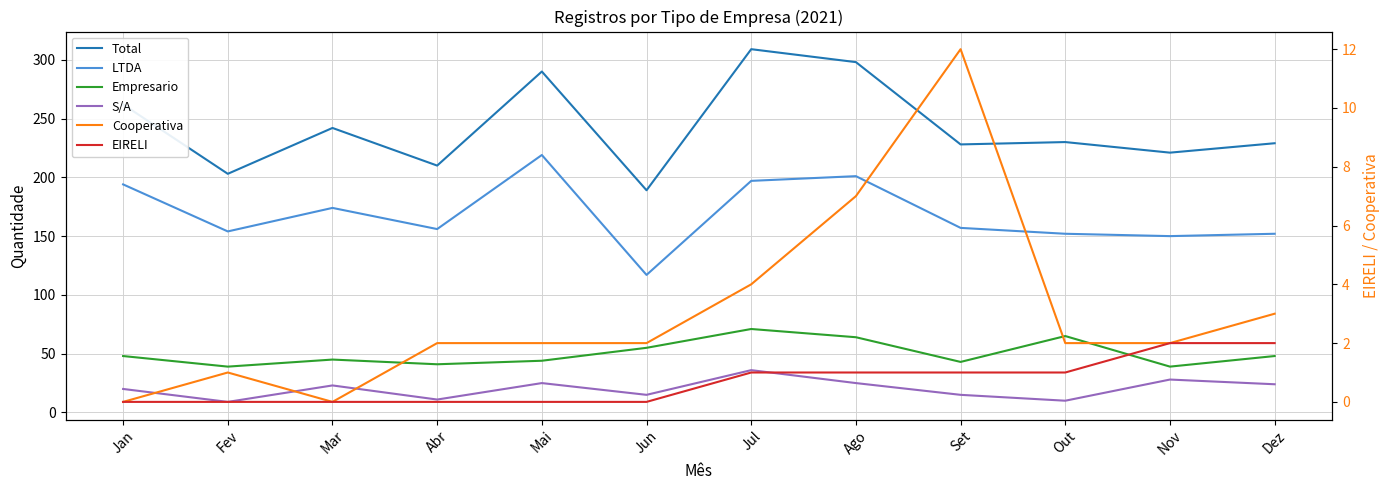

What is the difference between the maximum and minimum values in the LTDA series?

102